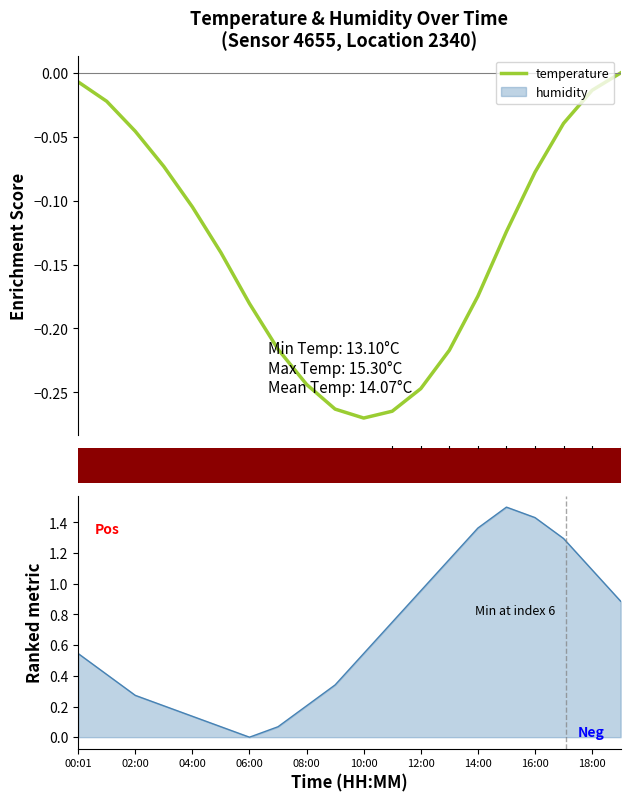

What is the label of the 15th point from the left?

14:00